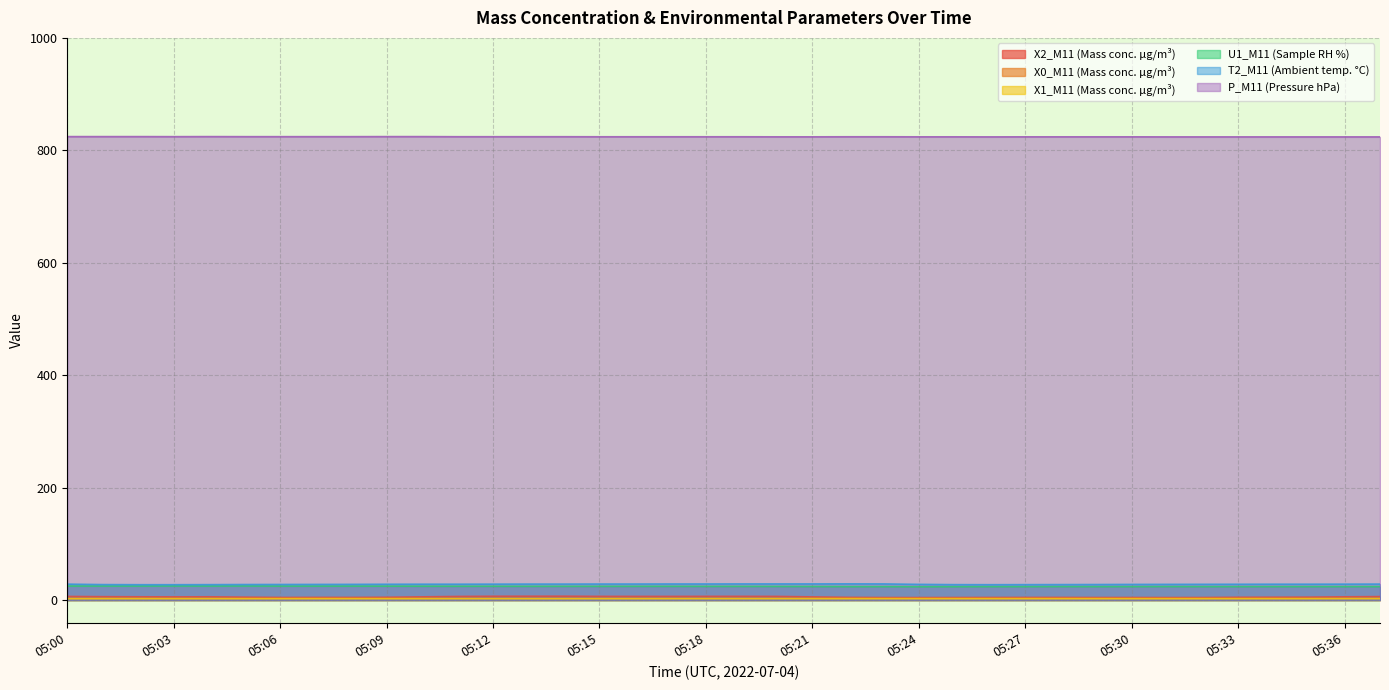

What is the value of the P_M11 (Pressure hPa) point at the 34th from the left?

823.9